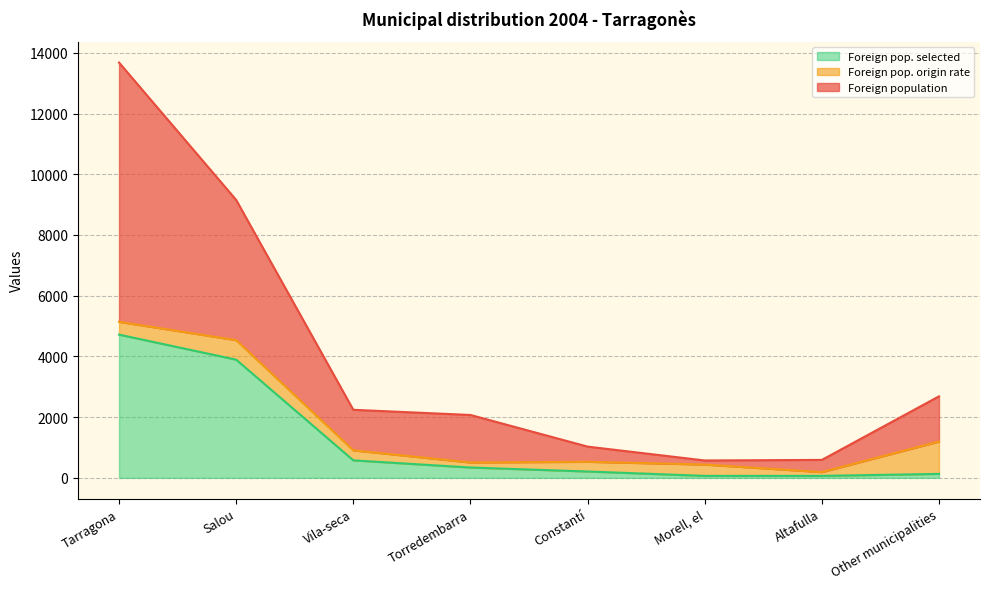

At how many categories does at least one series exceed 13025?

1